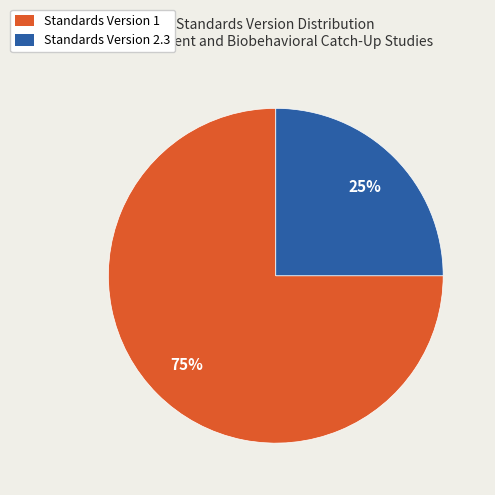

What percentage is the Standards Version 1 slice, to the nearest percent?

75%